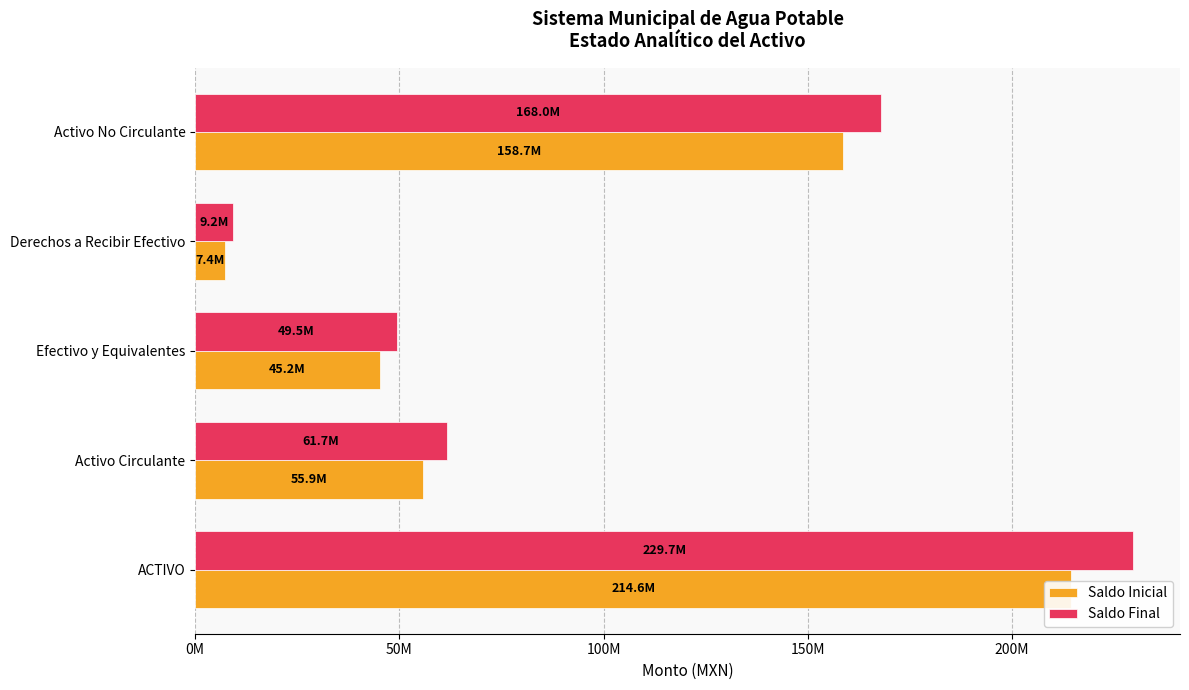

What is the difference between the maximum and minimum values in the Saldo Inicial series?

207190021.3